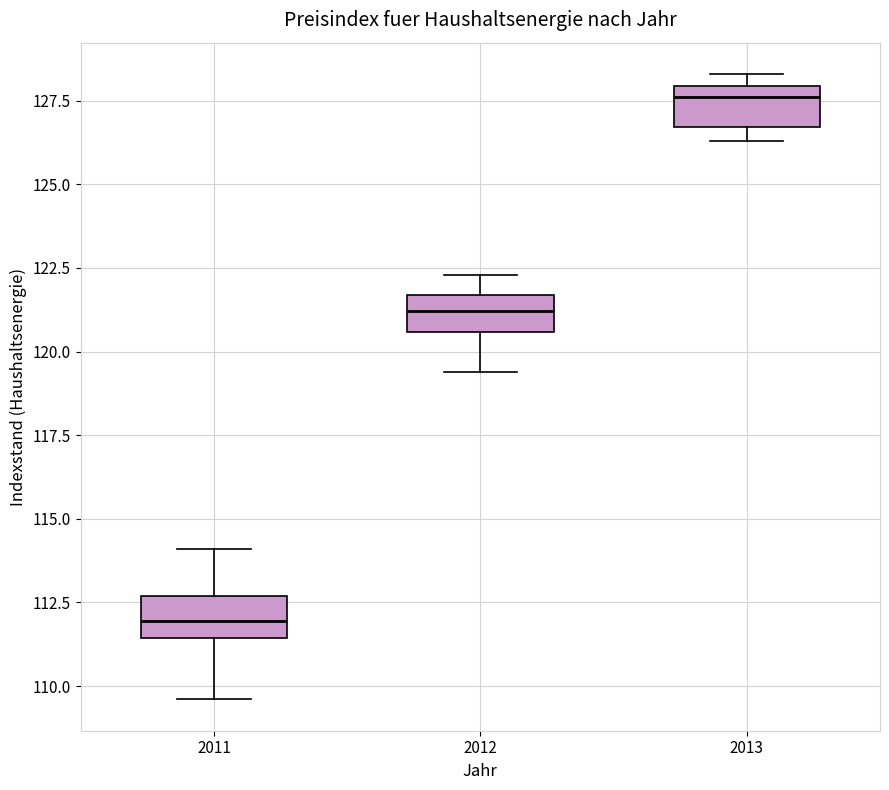

Which box has the lowest median line?

2011